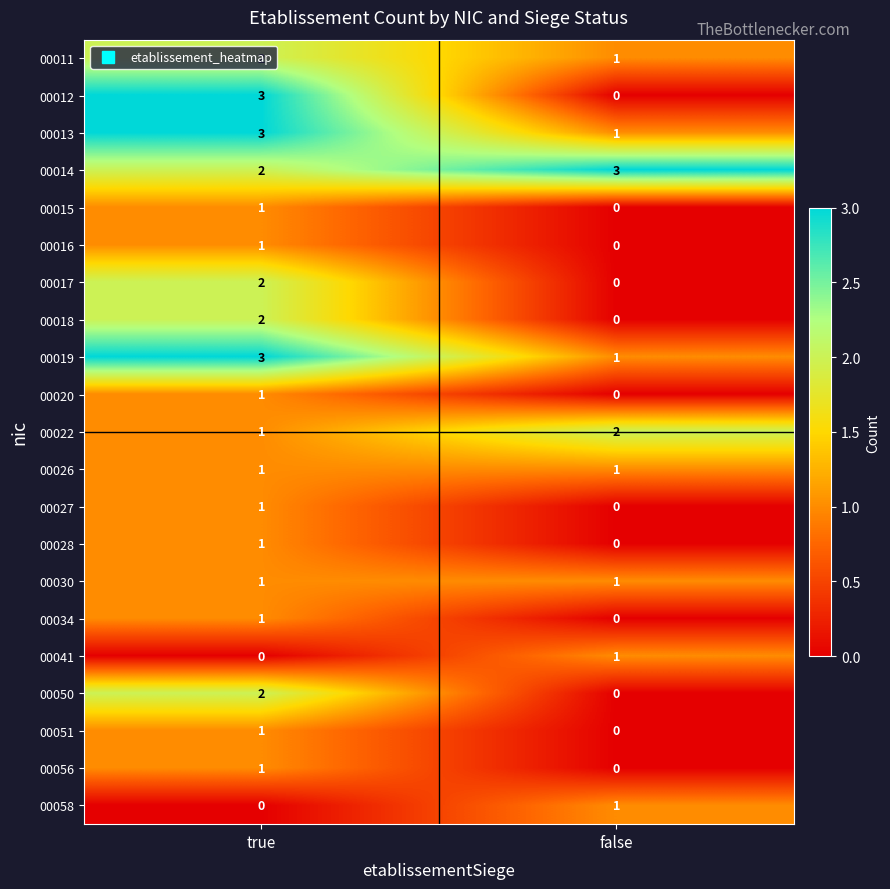

Which category has the highest value in the 00018 series?

true